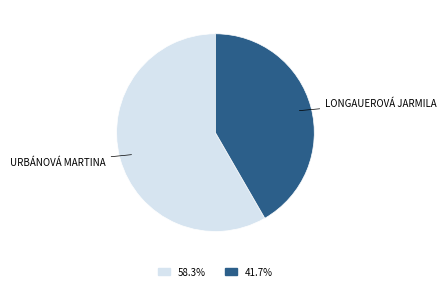

Is there a majority slice in this chart?

Yes